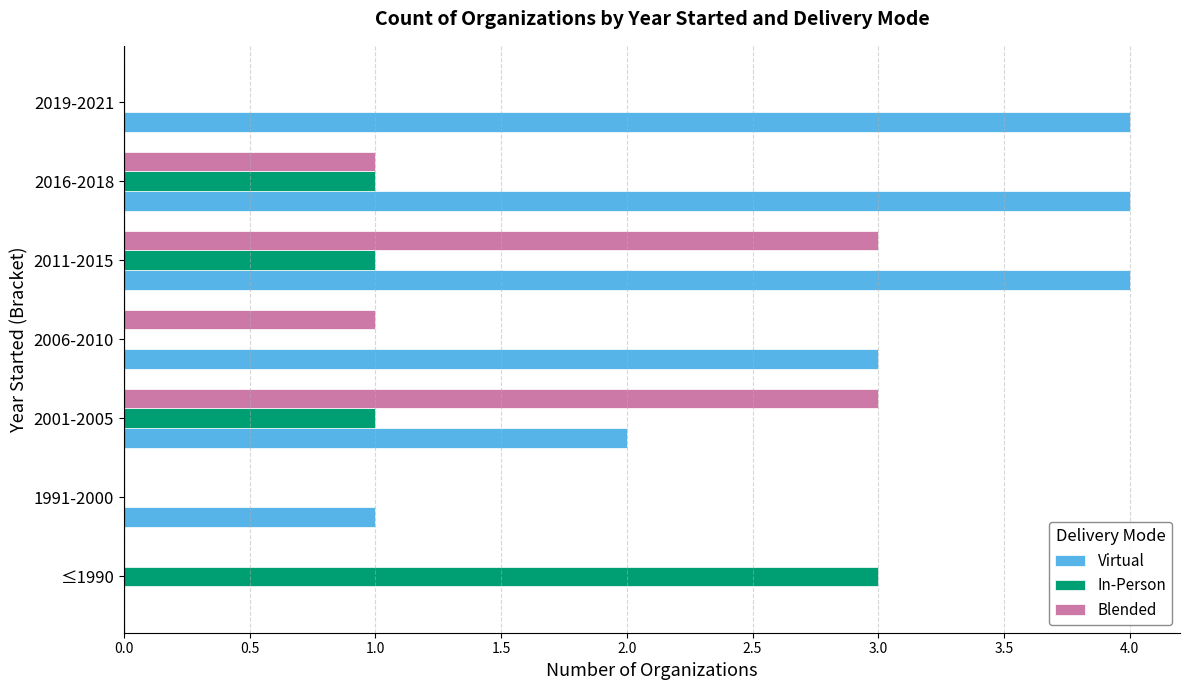

What is the highest value of the Virtual series?

4